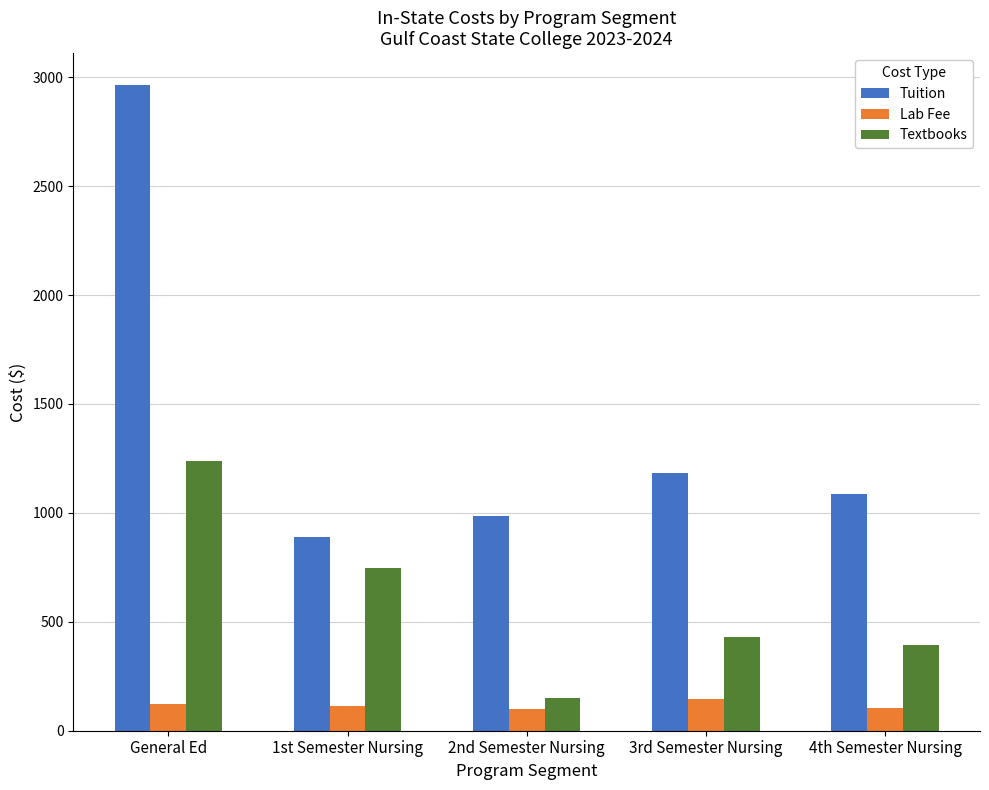

What is the maximum value for Tuition?

2962.5